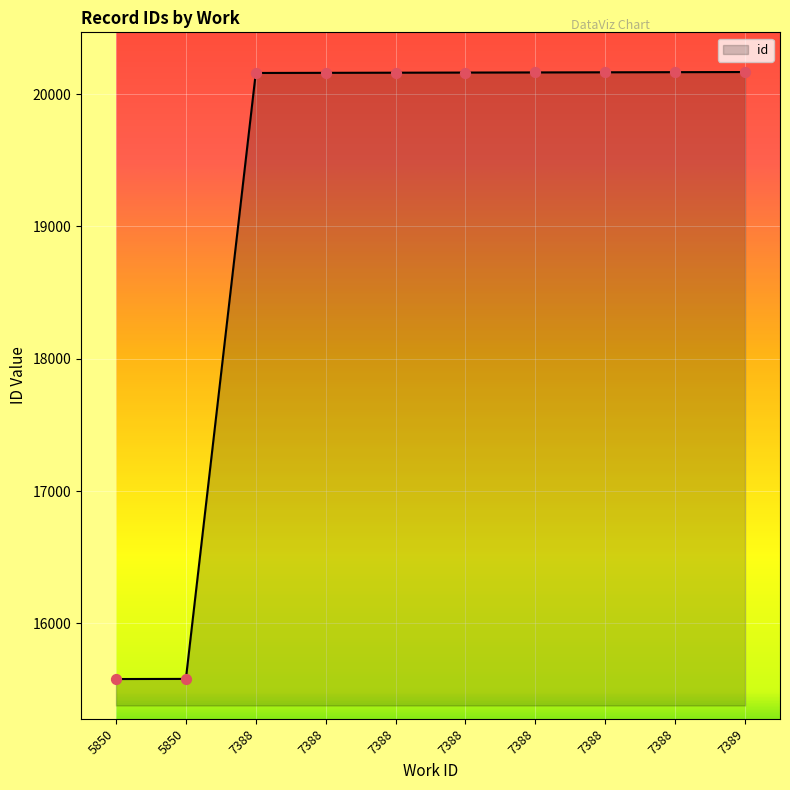

What is the change in value from 7388 to 7389?

+7